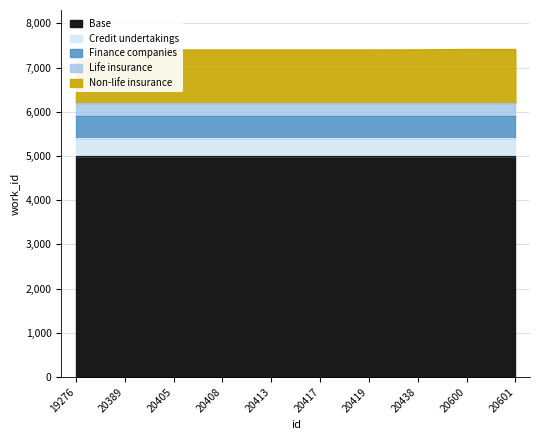

True or false: the data has more than 0 interior local peaks.

False